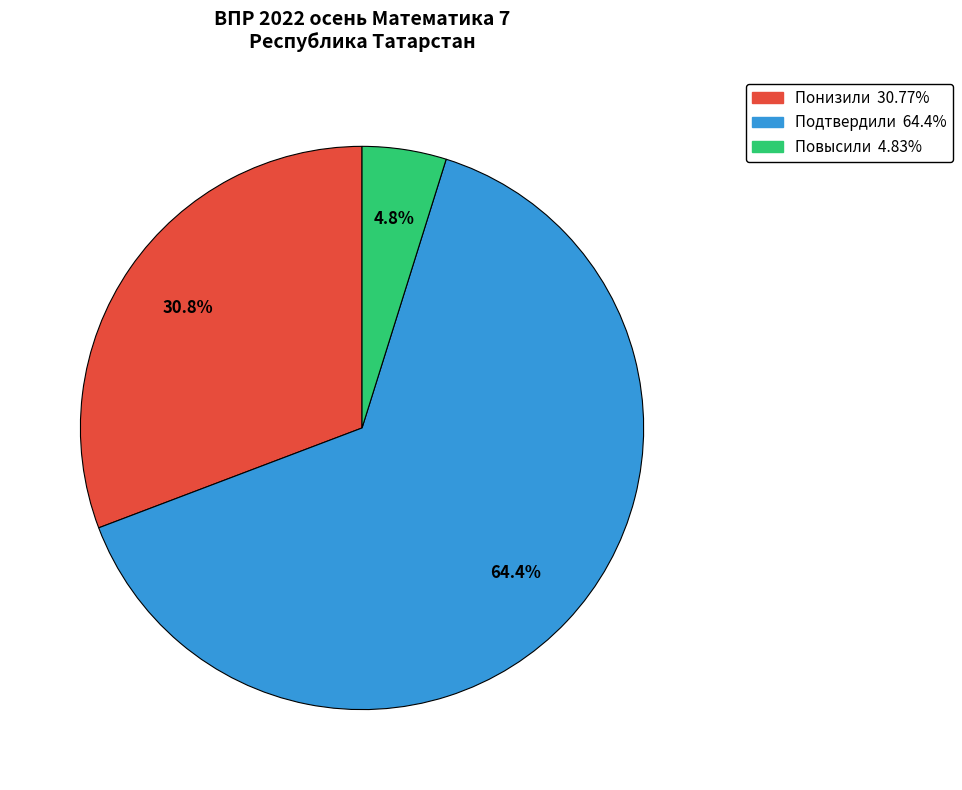

To the nearest percent, what percentage of the pie is Повысили?

5%